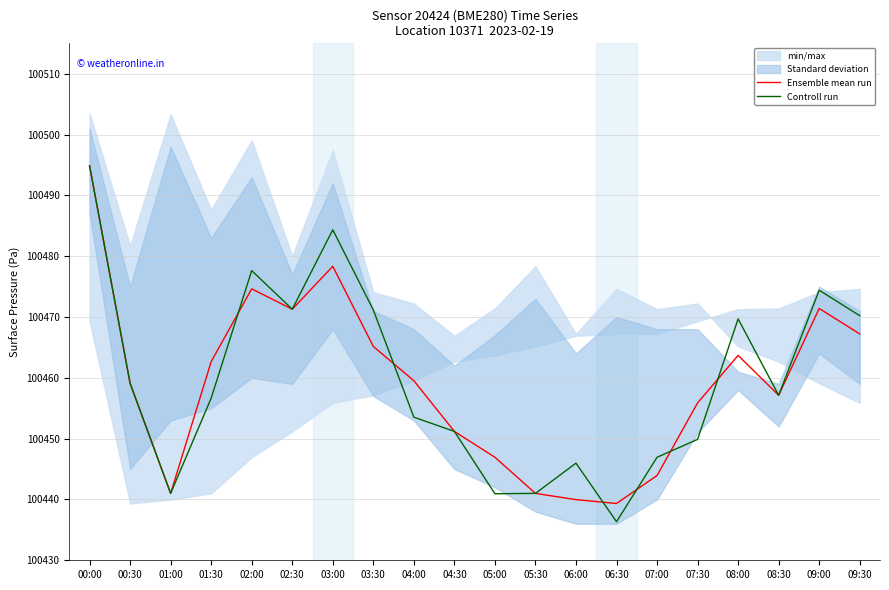

Does the chart display data point markers on the line(s)?

No